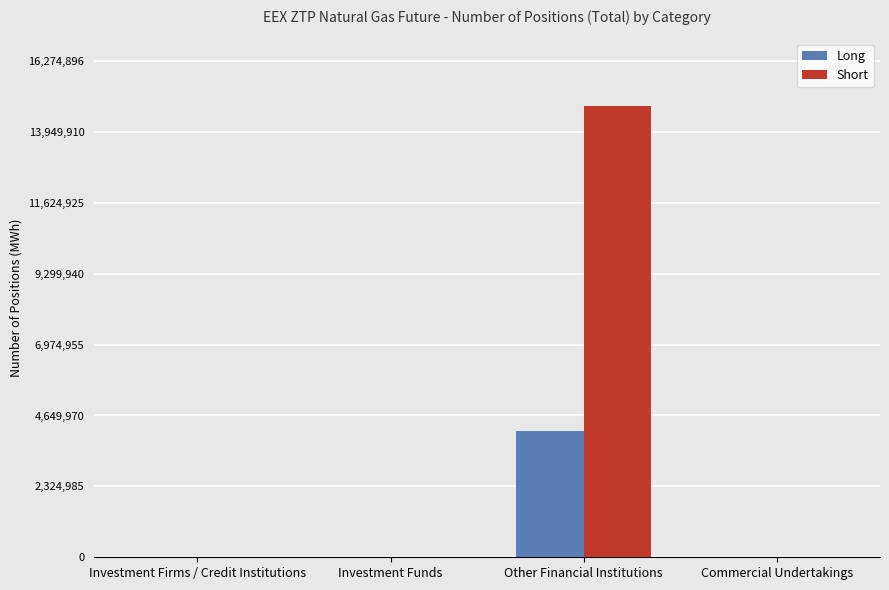

The Long series shows 0 at Commercial Undertakings. True or false?

True